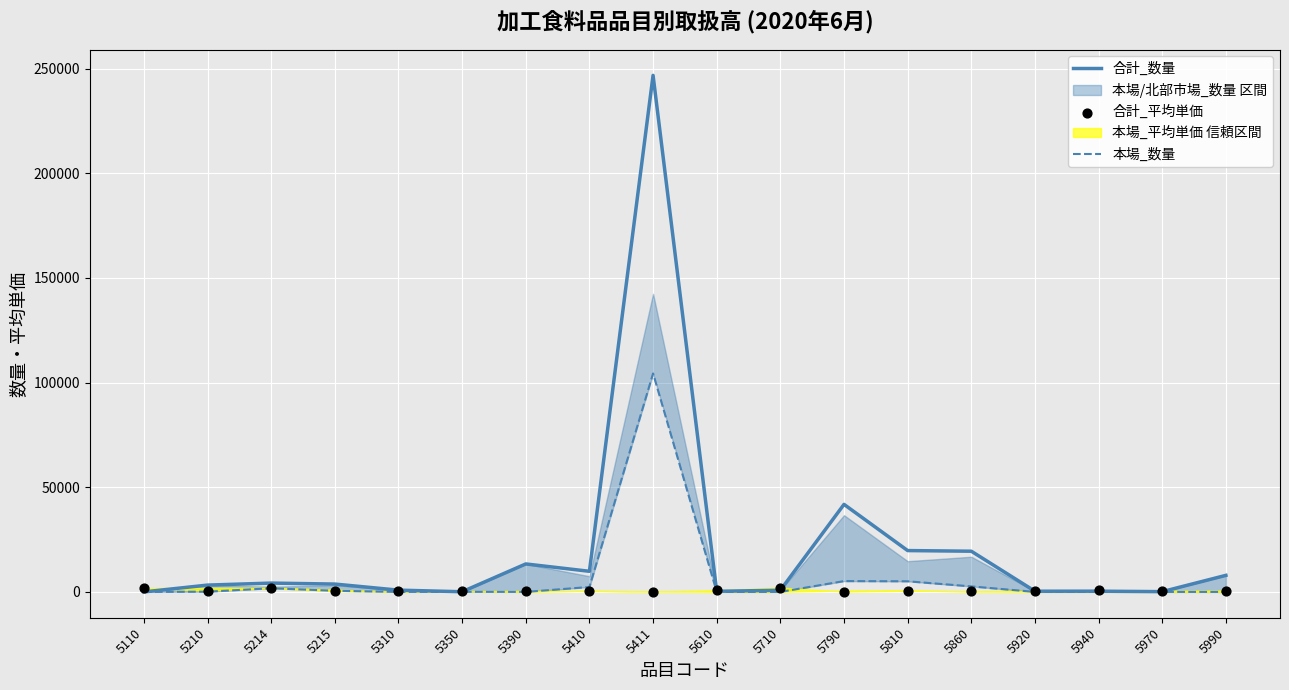

Which series reaches the minimum Y coordinate?

本場_数量